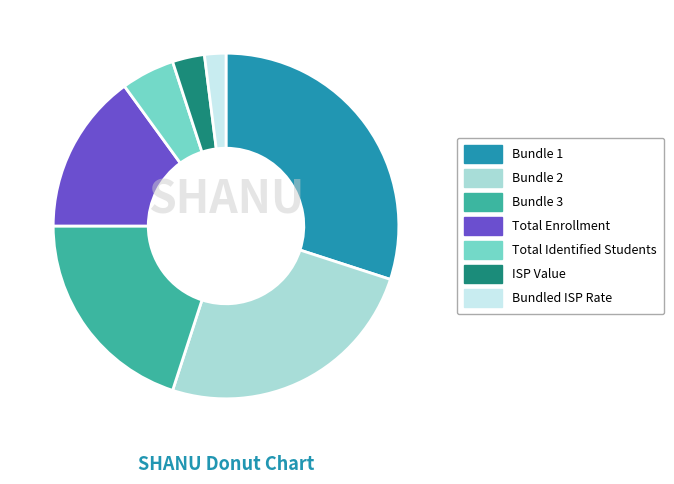

True or false: Total Enrollment accounts for 15% of the total.

True